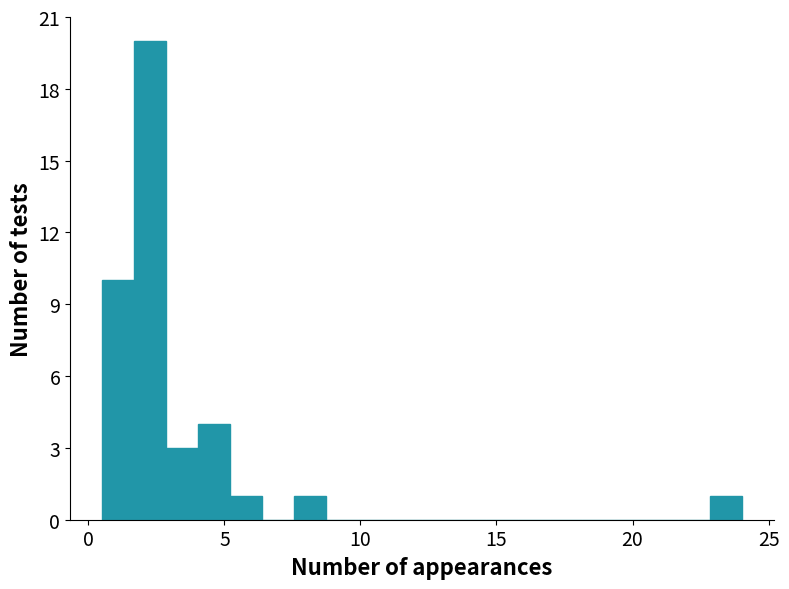

Read against the x-axis, roughly where is the centre of the tallest bar?

2.5